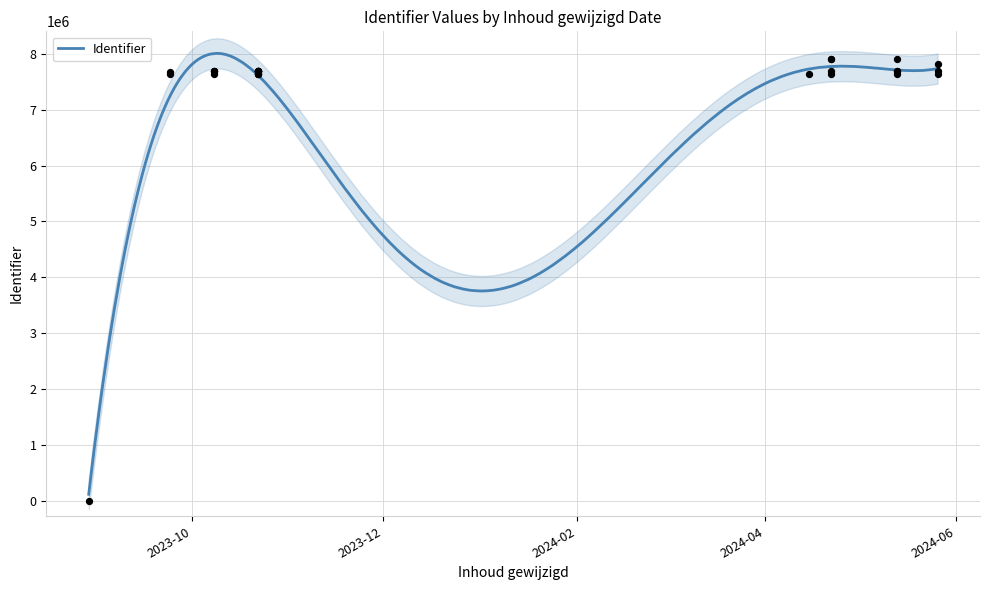

Which has a higher value, 2024-05-13 or 2023-10-22?

2023-10-22